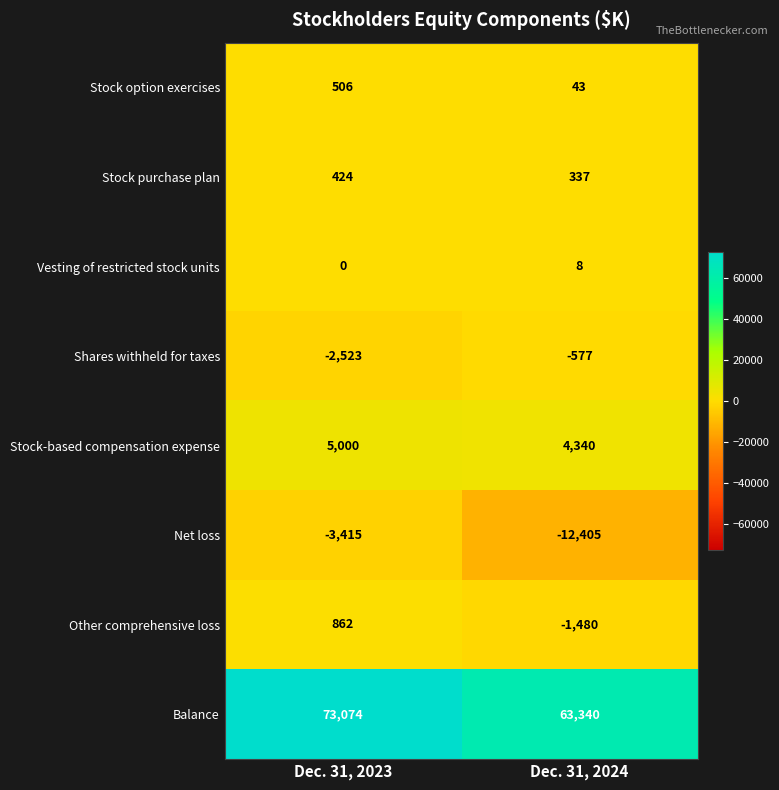

The Stock purchase plan series shows 337 at Dec. 31, 2024. True or false?

True